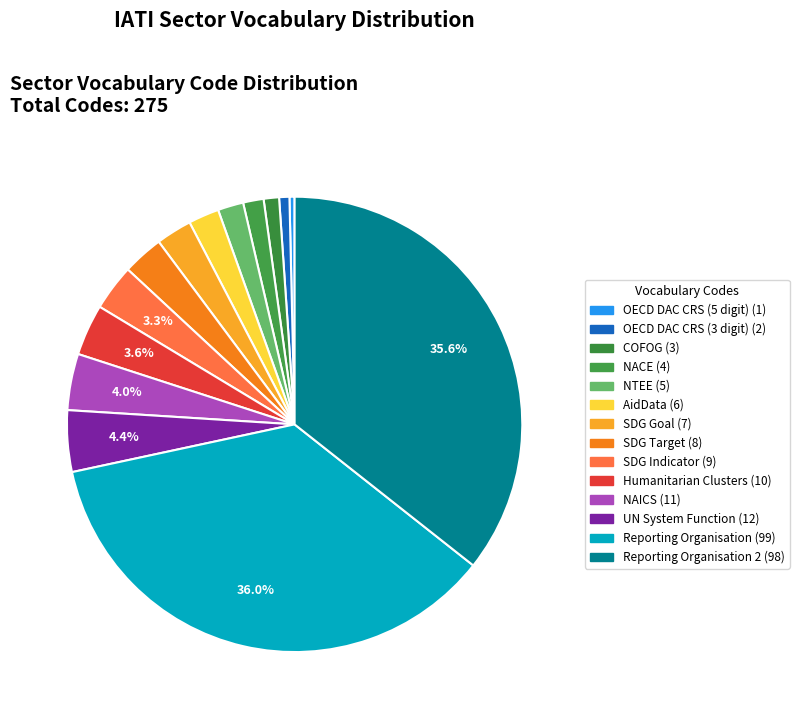

Count the number of slices in the pie.

14